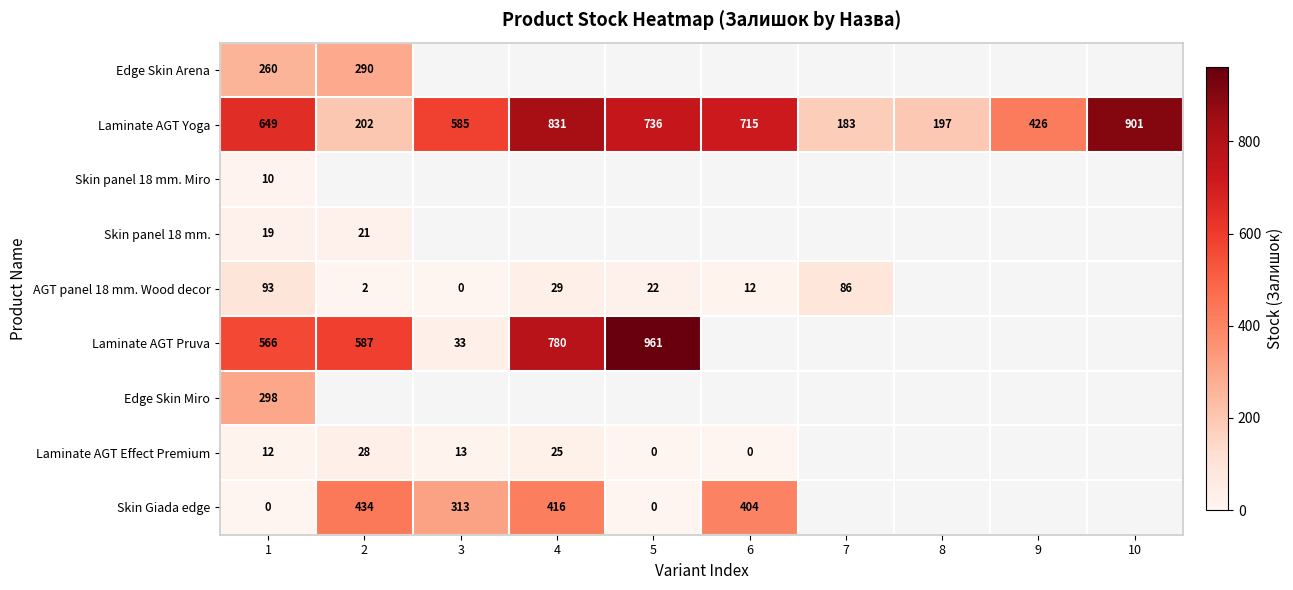

What is the approximate value of Laminate AGT Yoga at 7?

183